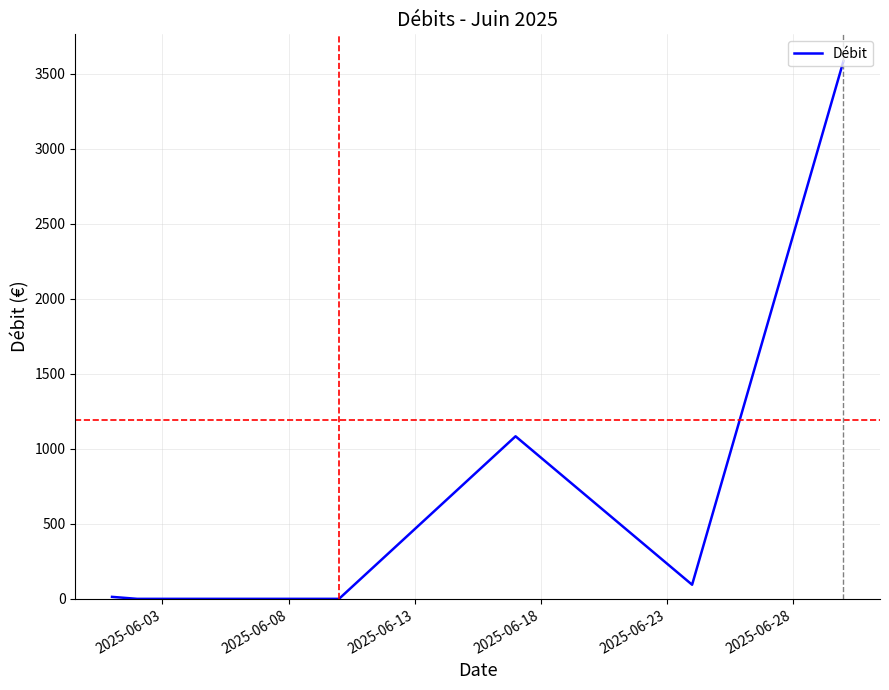

True or false: there are more than 0 points higher than both neighbors.

True